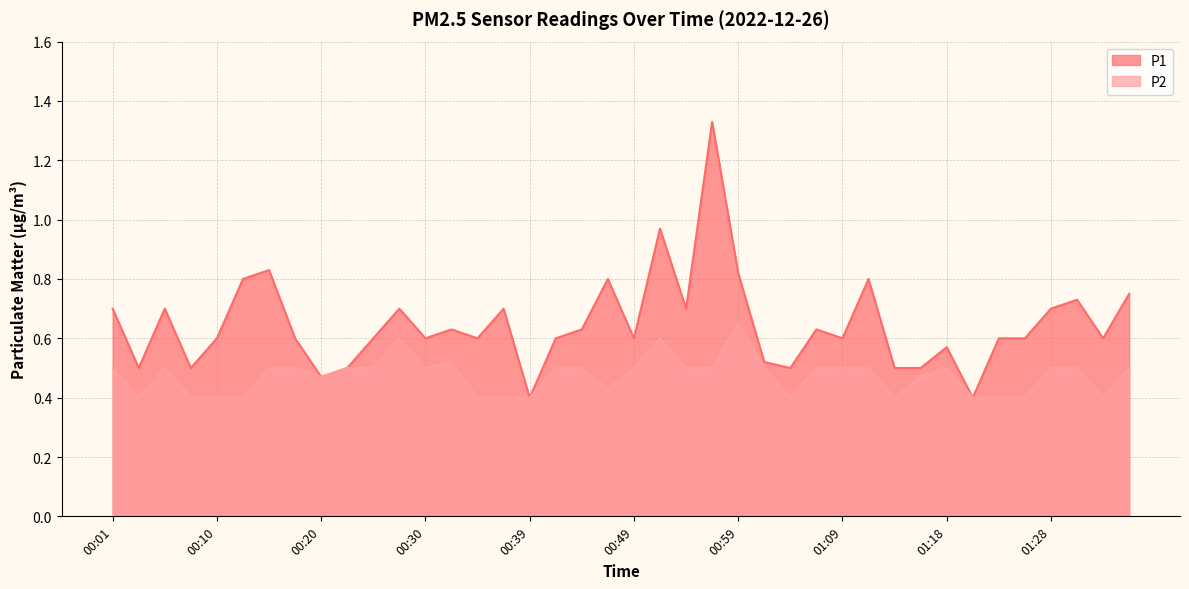

At which category is the sum across all series the highest?

00:56